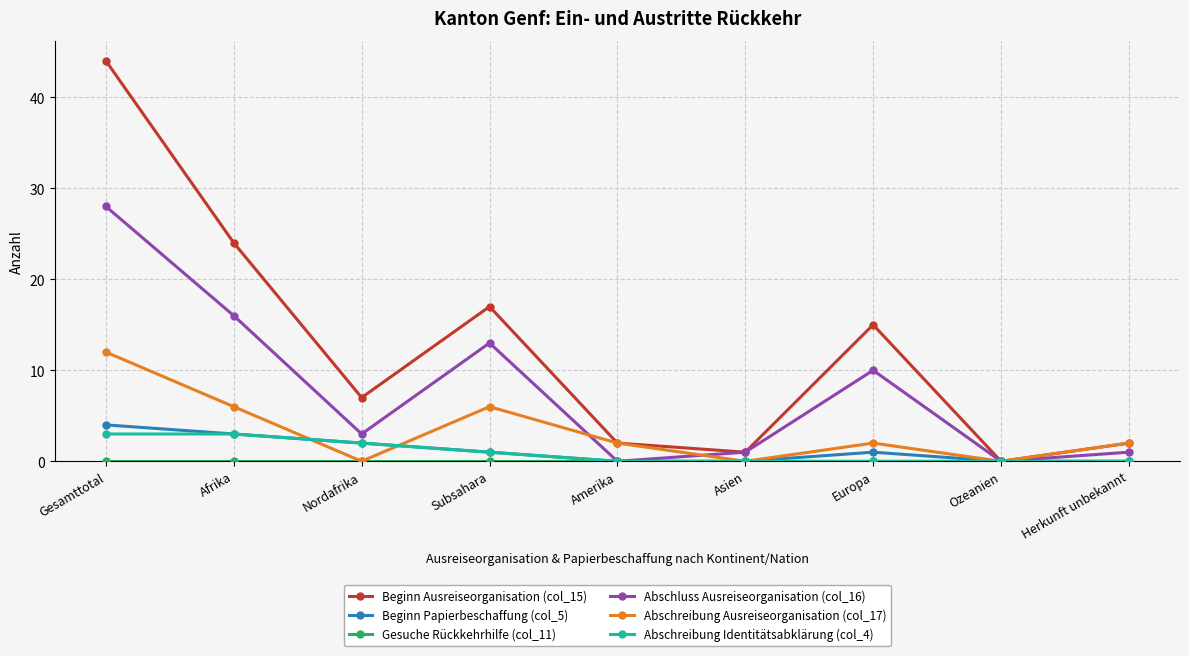

Which series has the widest spread of values?

Beginn Ausreiseorganisation (col_15)